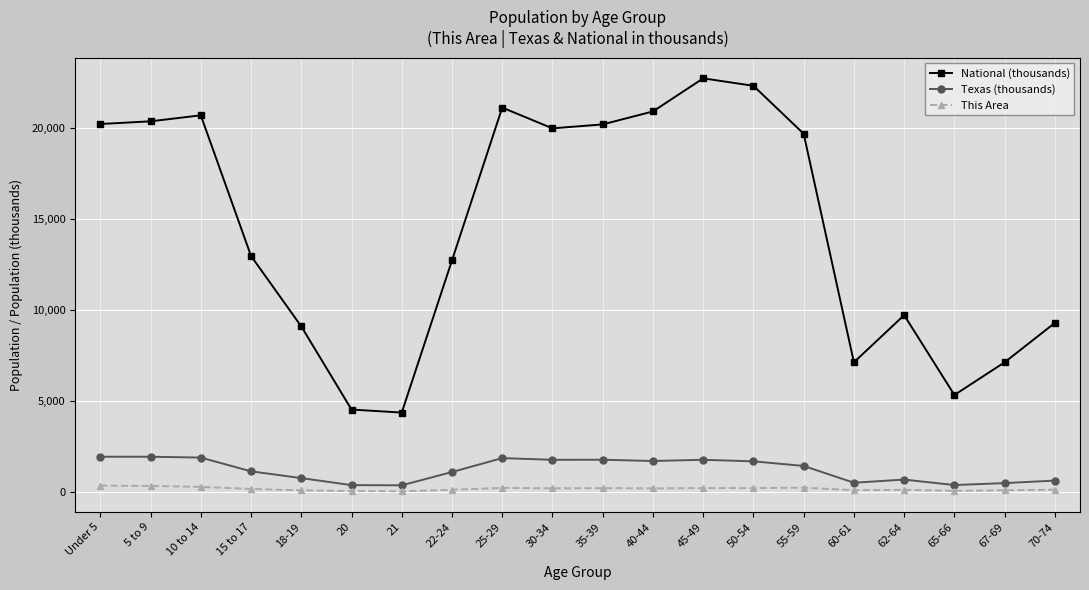

Which series has the largest total across all categories?

National (thousands)